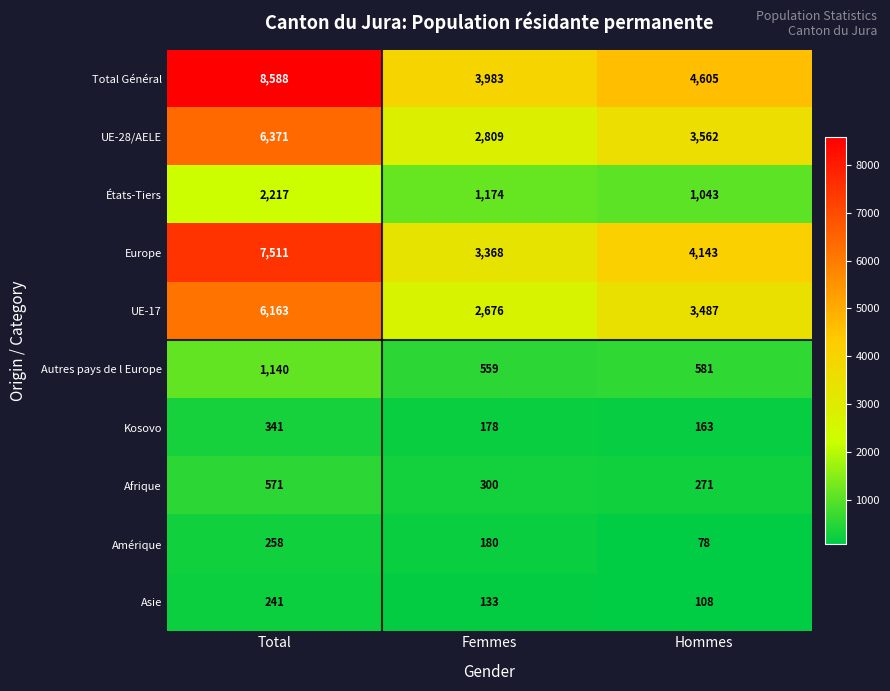

How many distinct data groups are displayed?

10